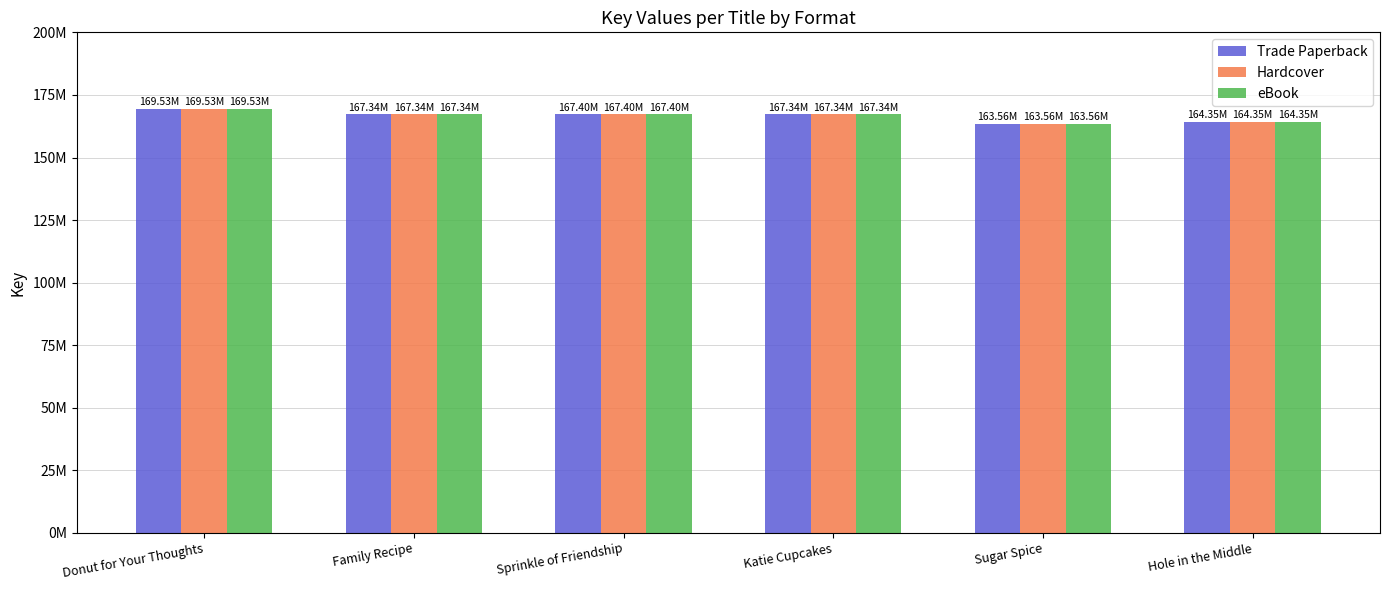

At which category does the chart reach its minimum across all series?

Sugar Spice